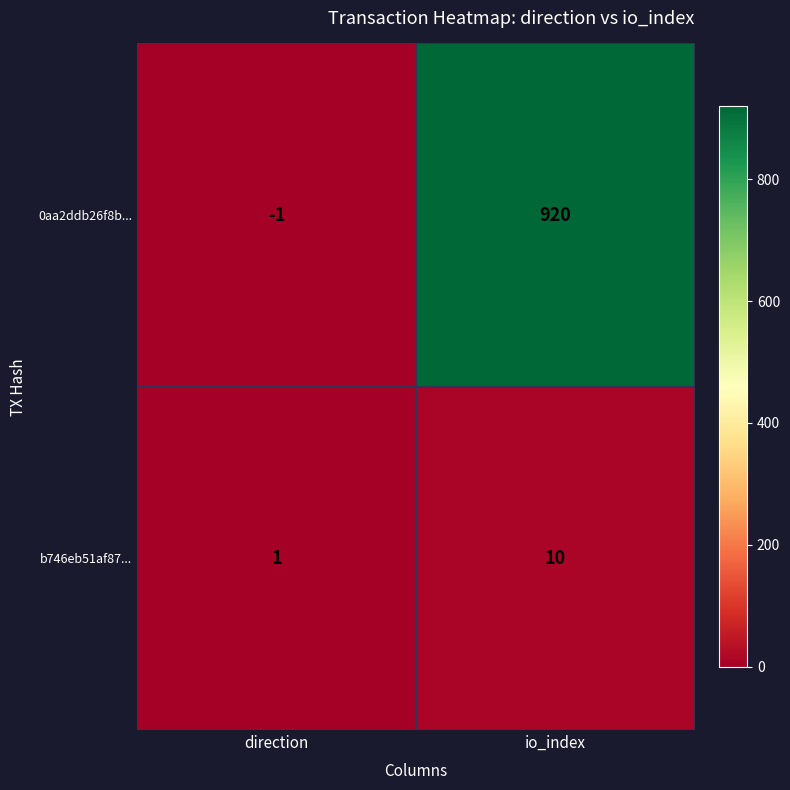

What is the average value of the b746eb51af87... series?

6